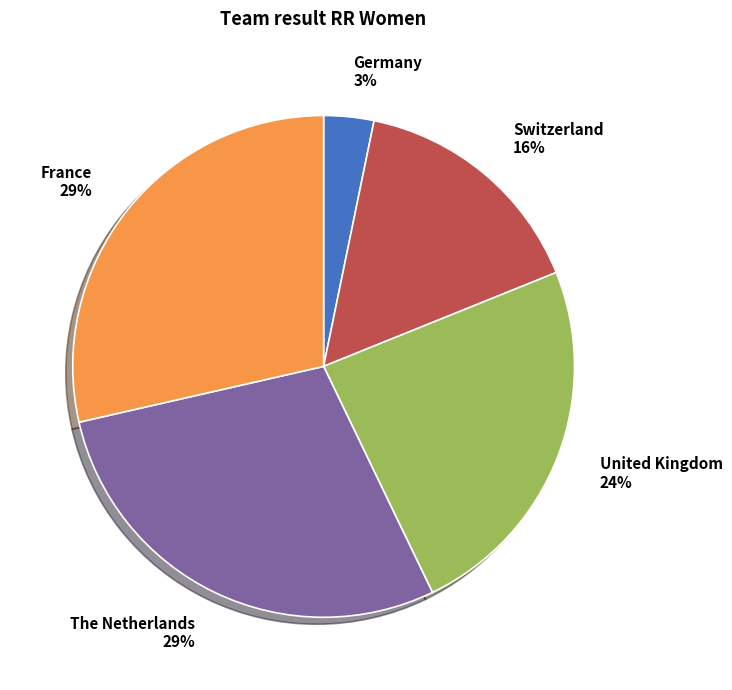

What percentage is the United Kingdom slice, to the nearest percent?

24%